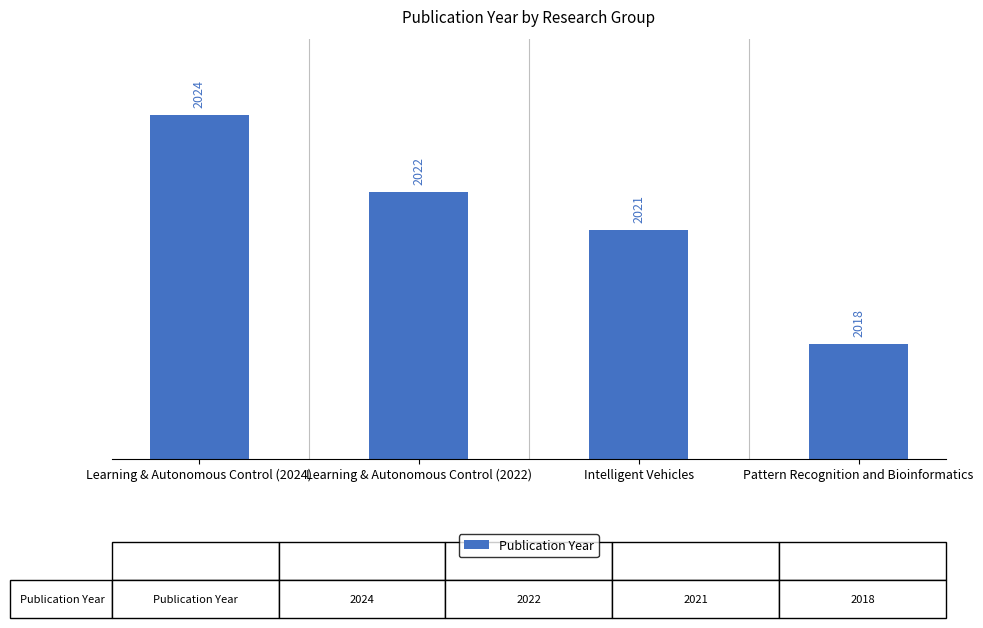

How many categories are shown in the chart?

4